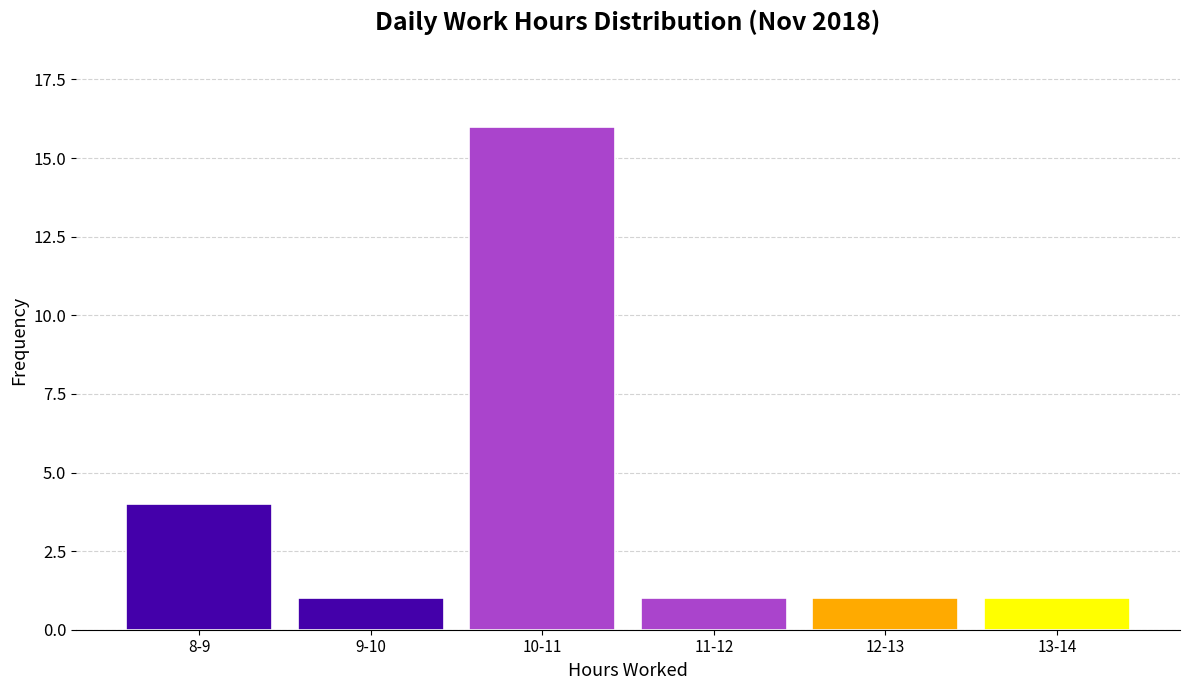

Reading left to right, extract all data points from this chart.

4	1	16	1	1	1